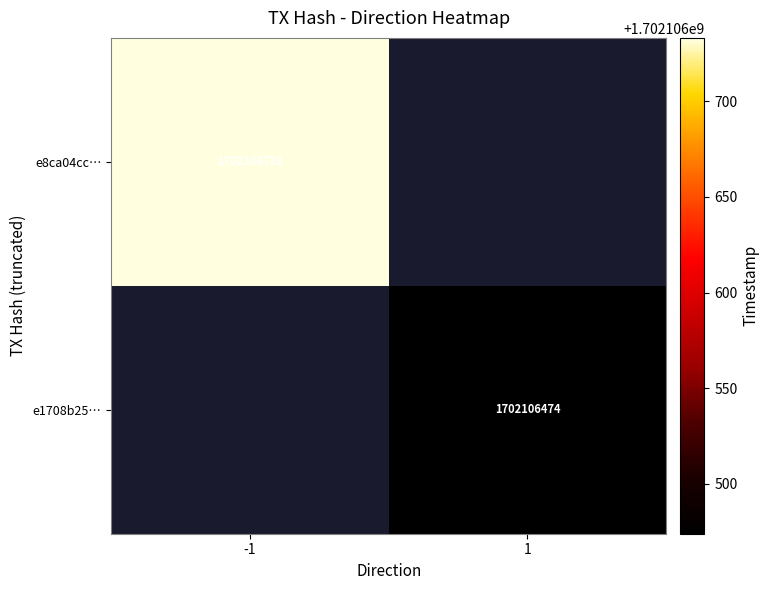

What is the sum of the e8ca04ccaa3e25c5d1f532b745d516c986b6134 values at time_stamp and direction?

1702106732